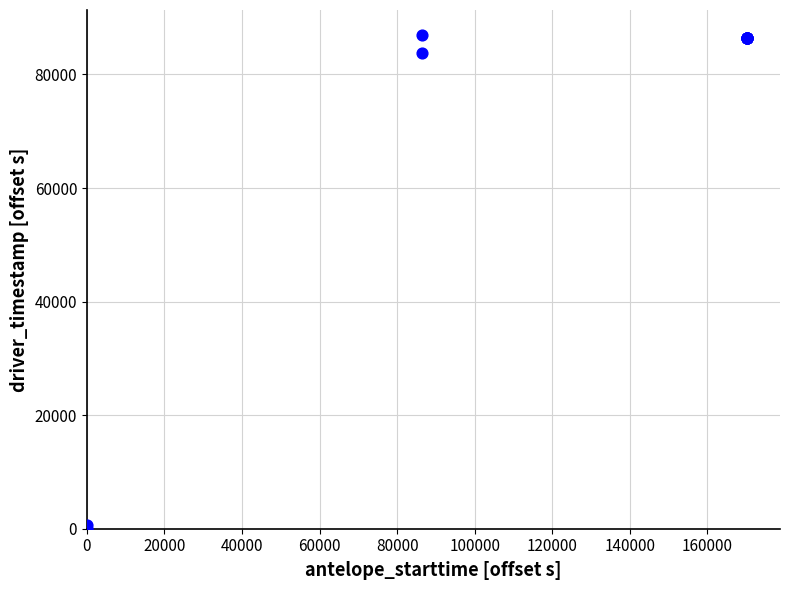

What Y value in the scatter plot is closest to 43499?

83698.2